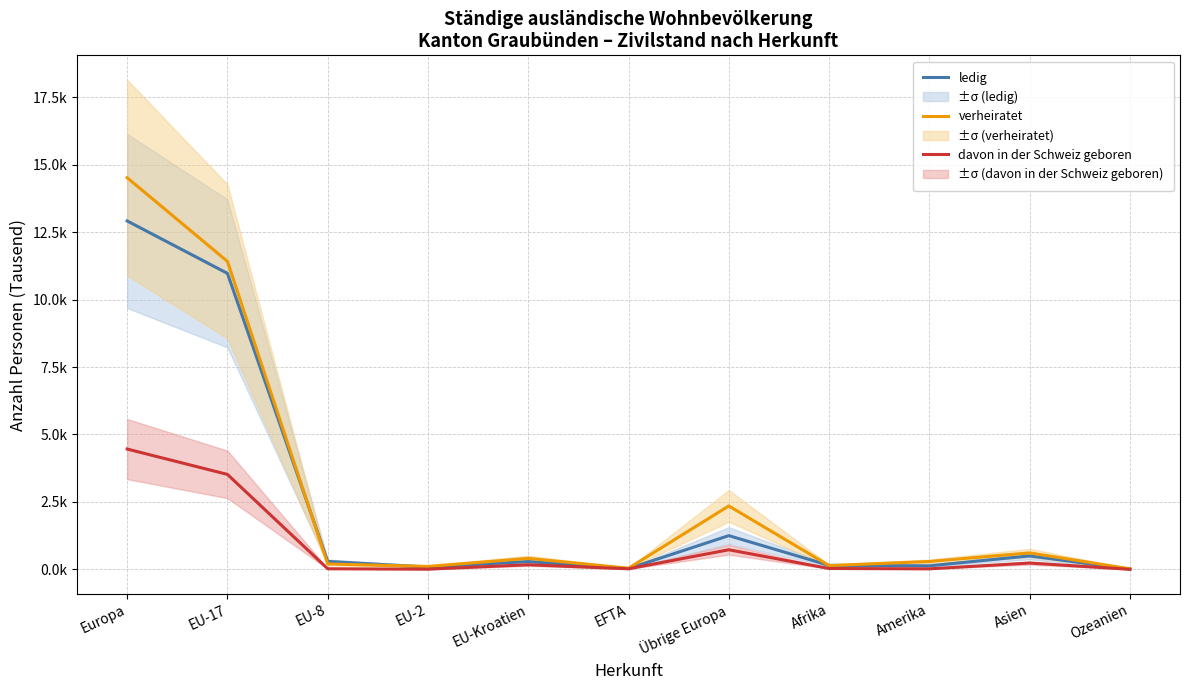

Rank the categories by verheiratet value from highest to lowest.

Europa, EU-17, Übrige Europa, Asien, EU-Kroatien, Amerika, EU-8, Afrika, EU-2, EFTA, Ozeanien